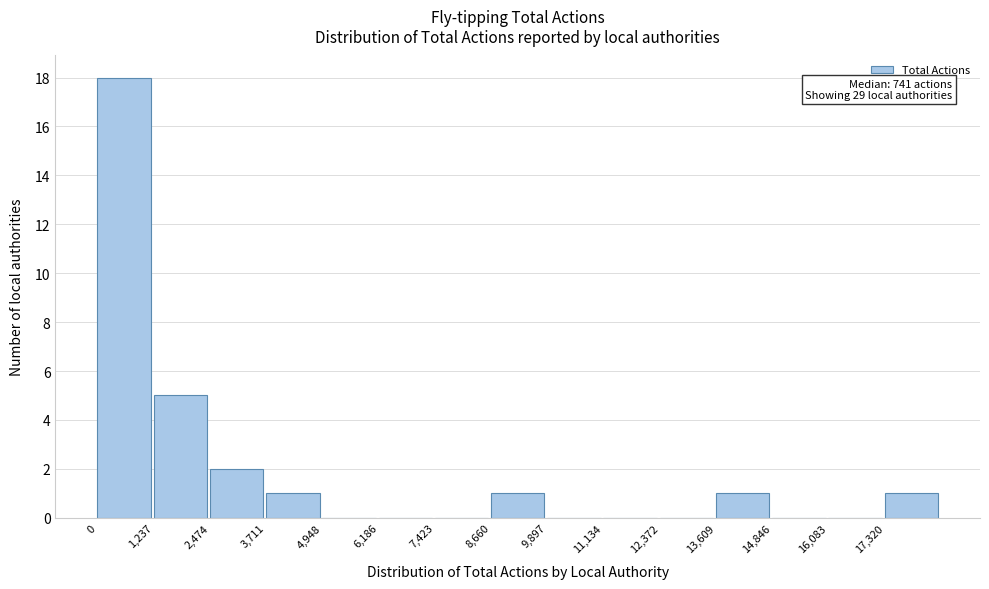

Over which range of the x-axis is the bar tallest?

0 to 1200